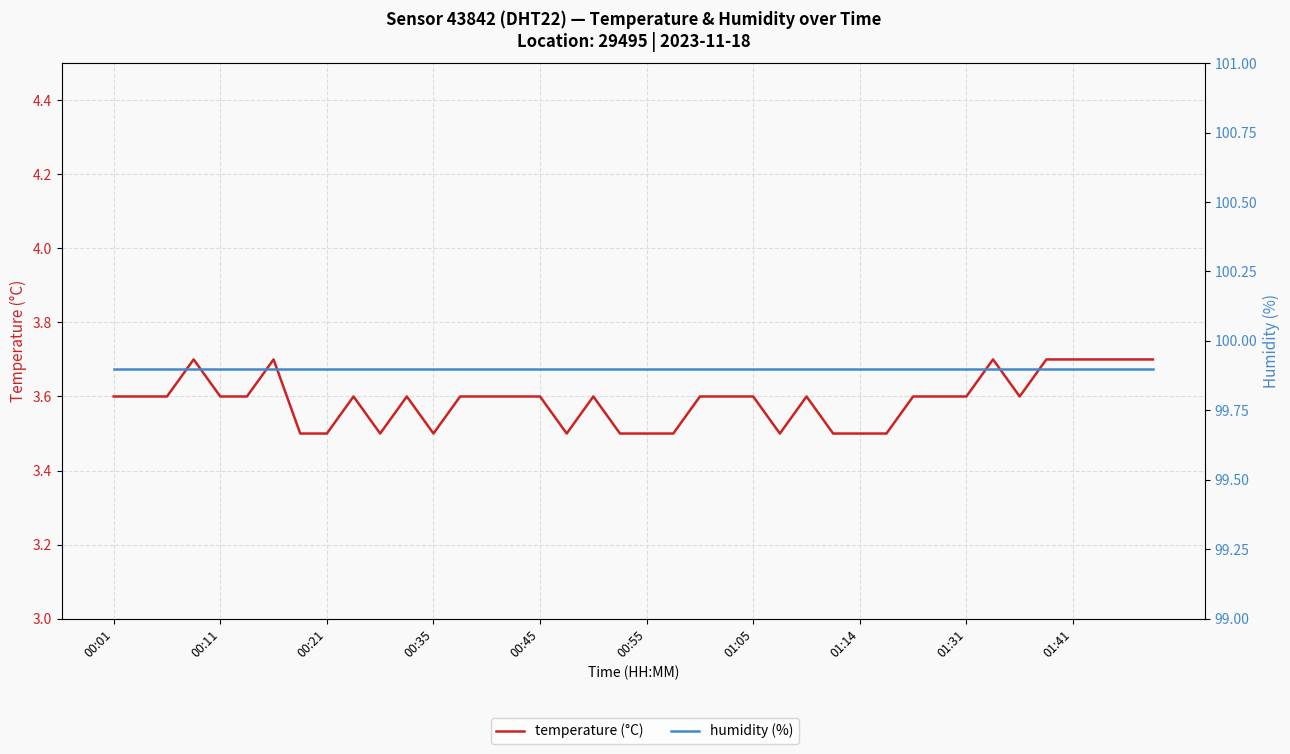

At which label is humidity (%) closest to 99?

00:01